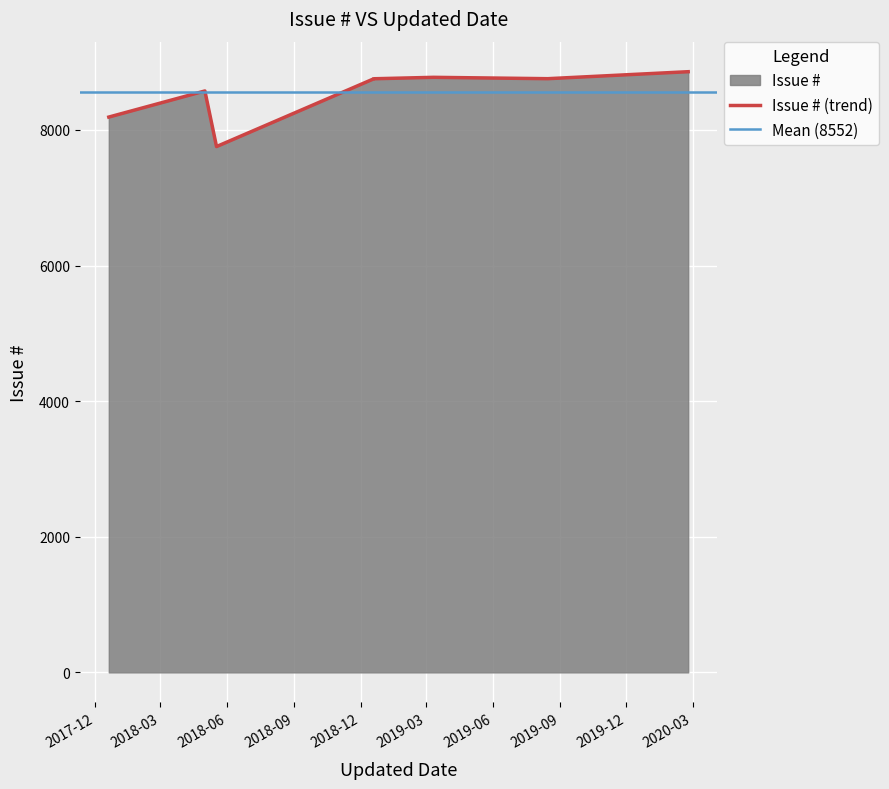

The chart shows a value of 1887 at 2017-12-20. True or false?

False